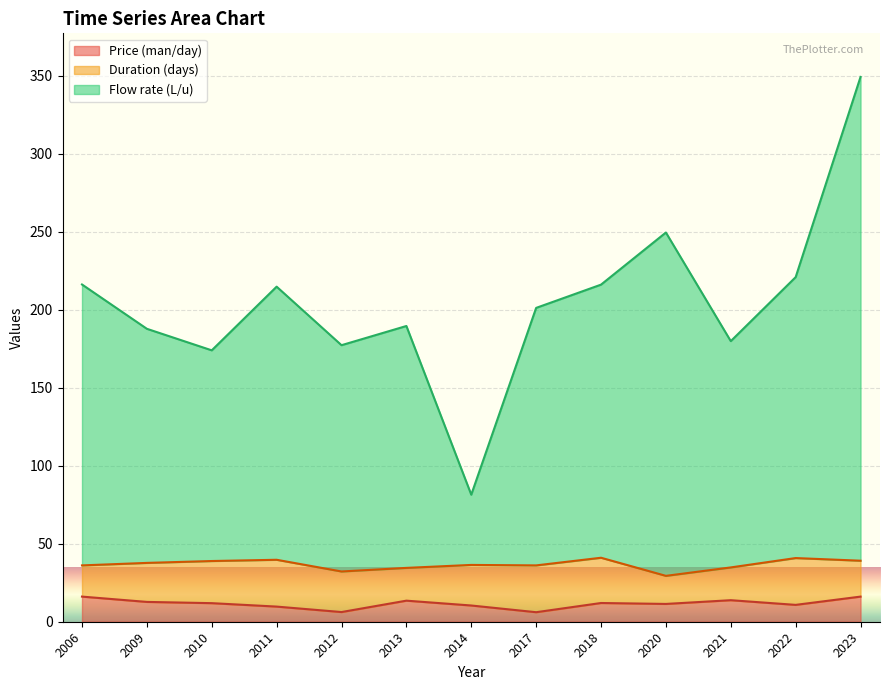

Where does the Flow rate (L/u) series first go above 201?

2006